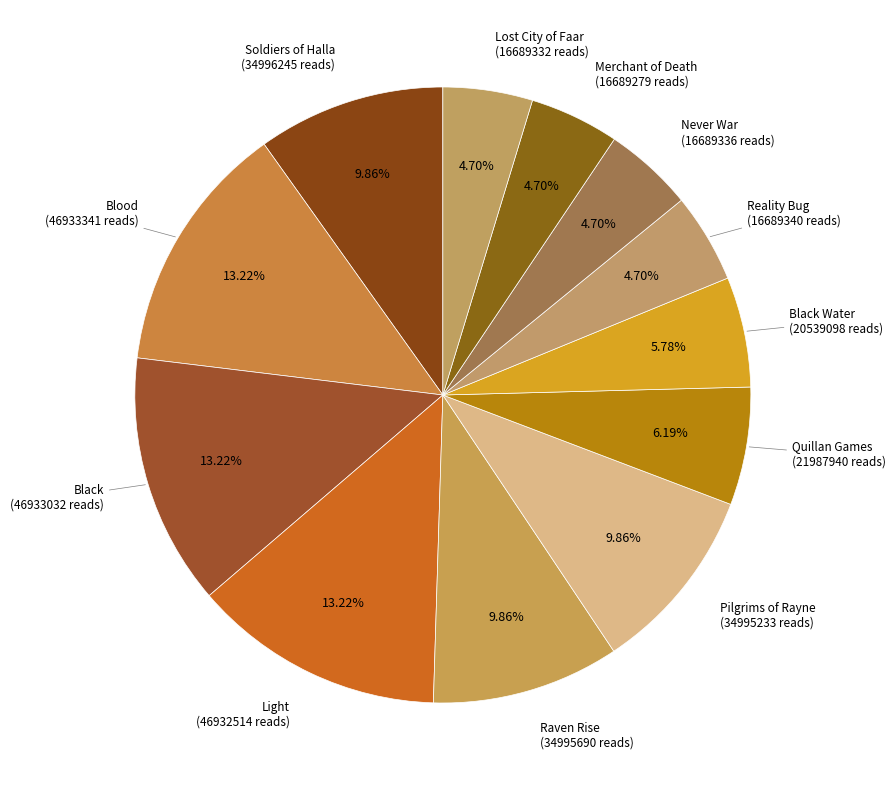

Does Blood represent more than half of the total?

No